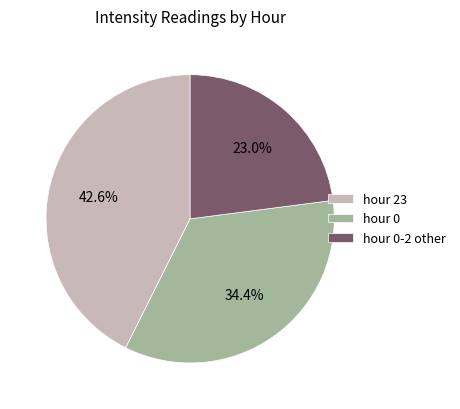

Is there a majority slice in this chart?

No